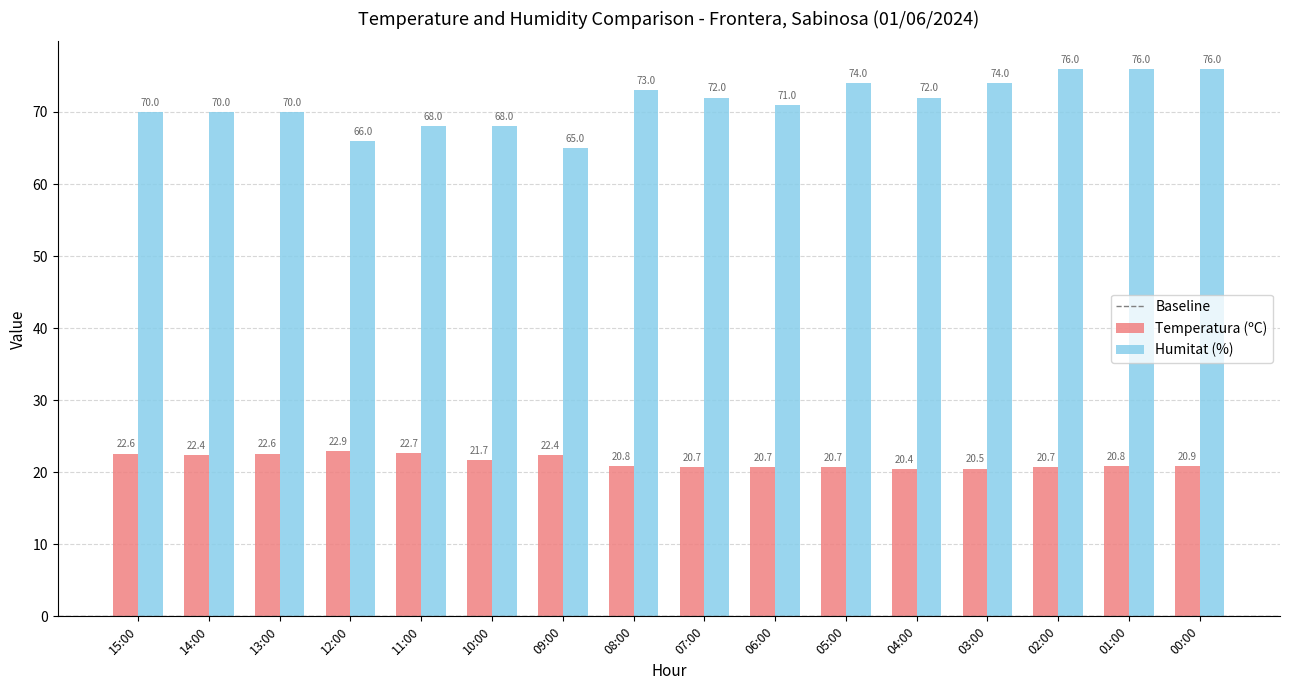

Does the chart contain any negative values?

No